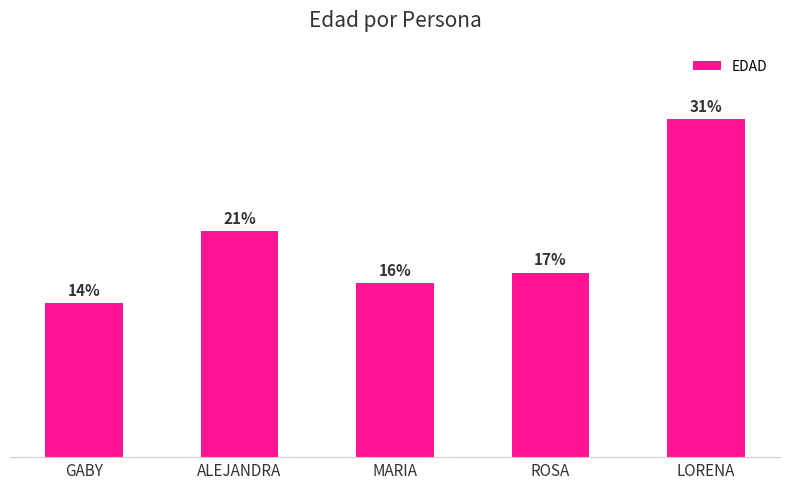

Does the chart contain any negative values?

No